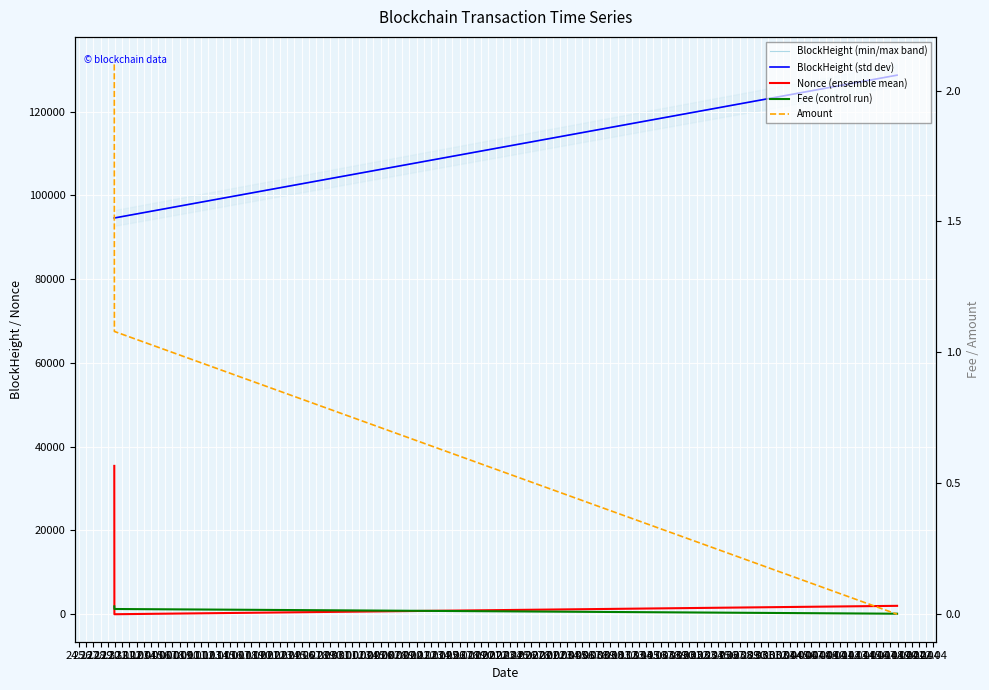

How many values in the BlockHeight (std dev) series are below 94605?

1